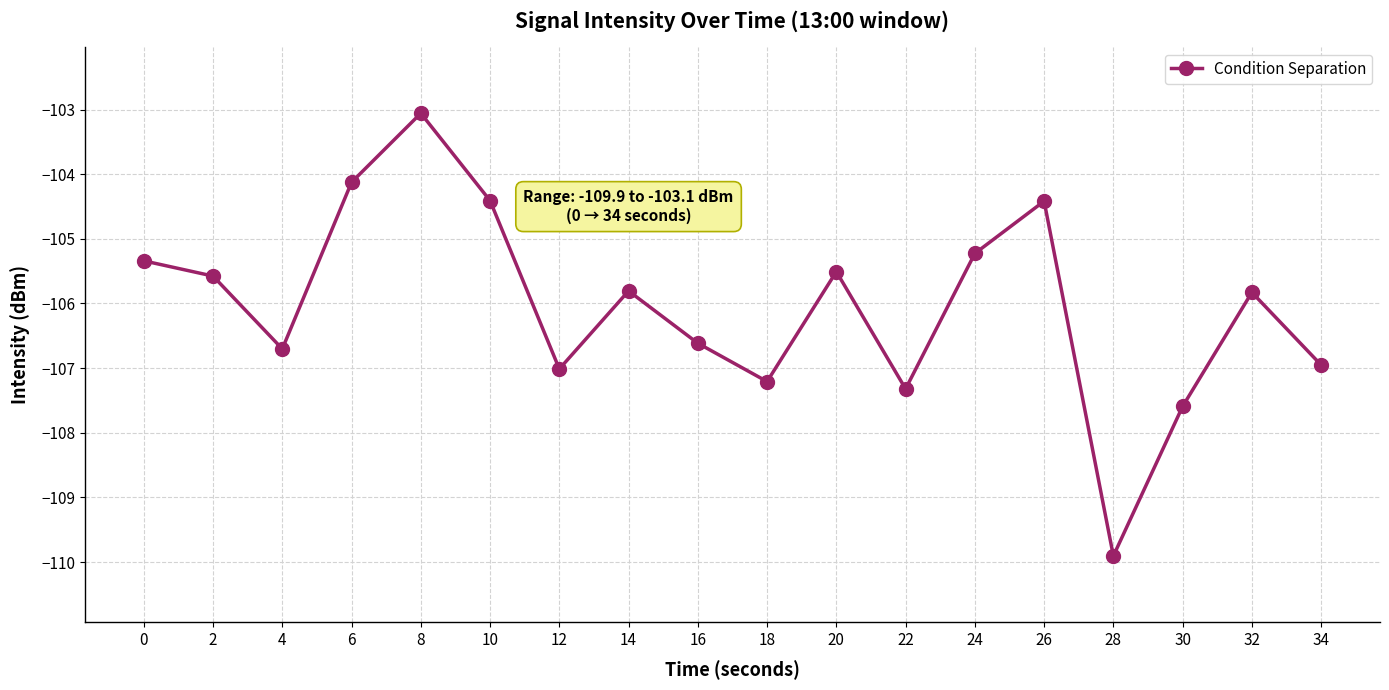

What is the smallest value displayed?

-109.9